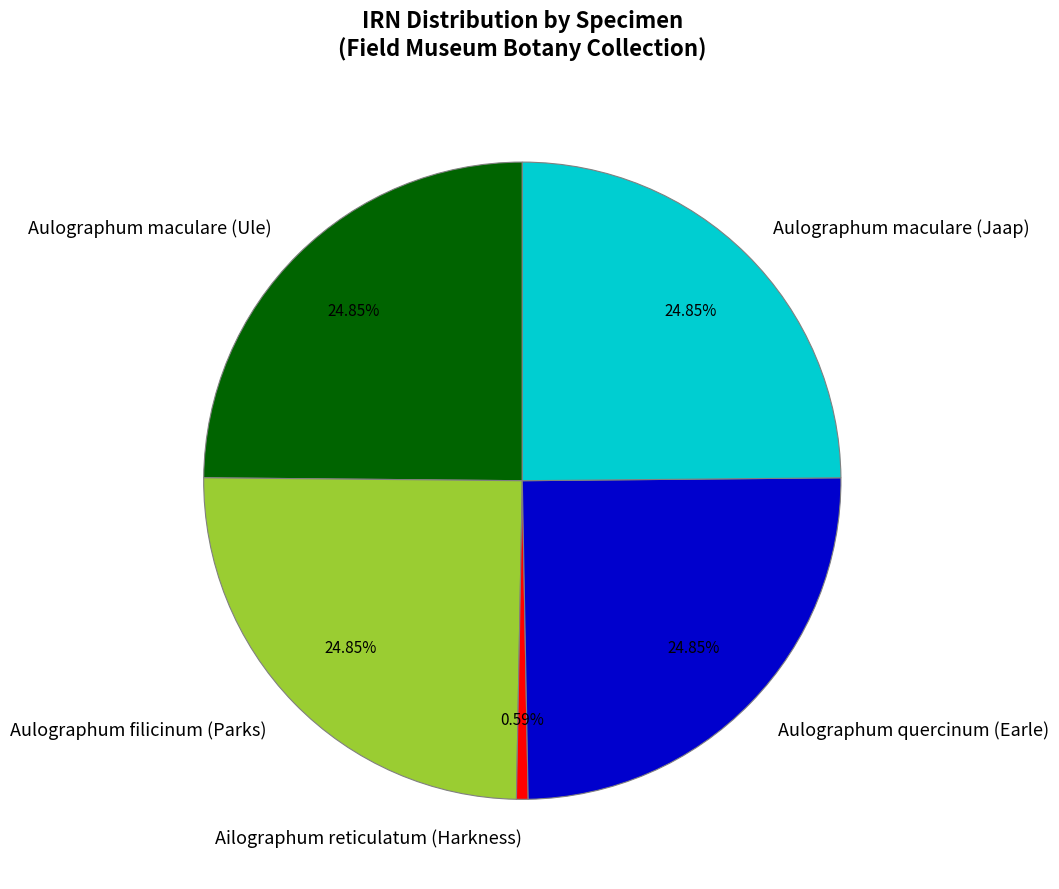

Which slice is the smallest?

Ailographum reticulatum (Harkness)